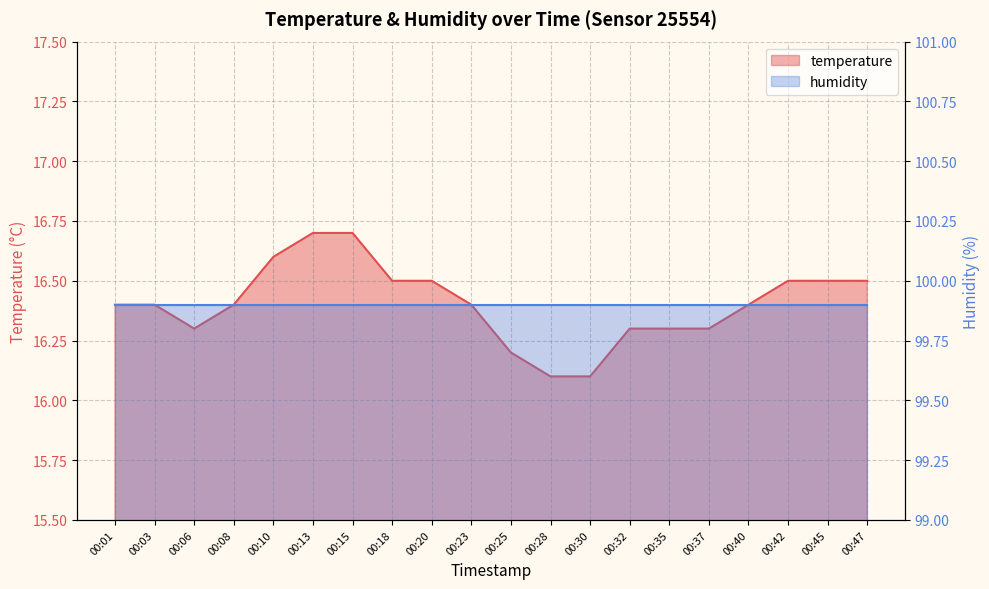

What is the minimum value shown in the chart?

16.1